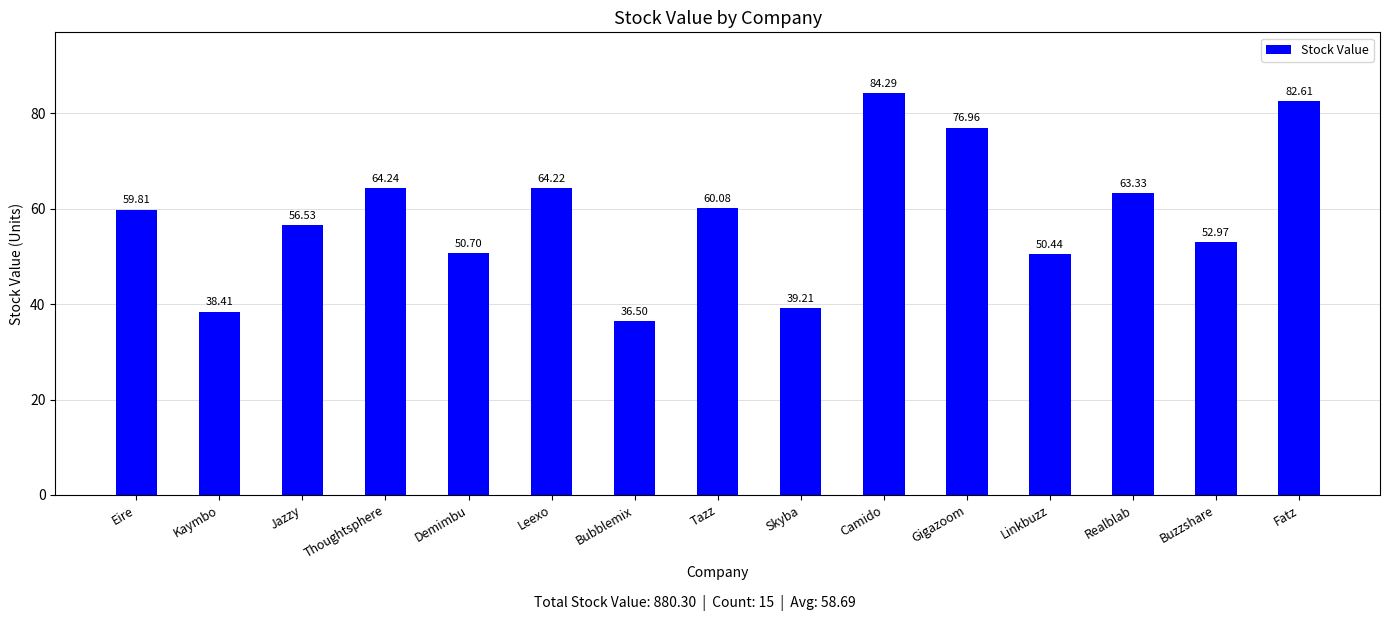

Reading left to right, what are all the values shown in this chart?

Eire=59.8	Kaymbo=38.4	Jazzy=56.5	Thoughtsphere=64.2	Demimbu=50.7	Leexo=64.2	Bubblemix=36.5	Tazz=60.1	Skyba=39.2	Camido=84.3	Gigazoom=77.0	Linkbuzz=50.4	Realblab=63.3	Buzzshare=53.0	Fatz=82.6